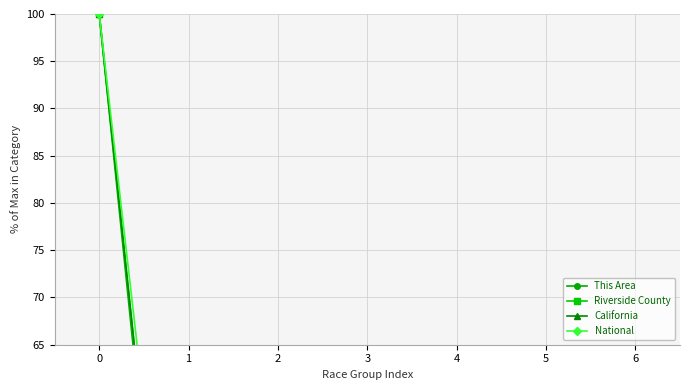

What is the difference between the maximum and minimum values in the National series?

99.8